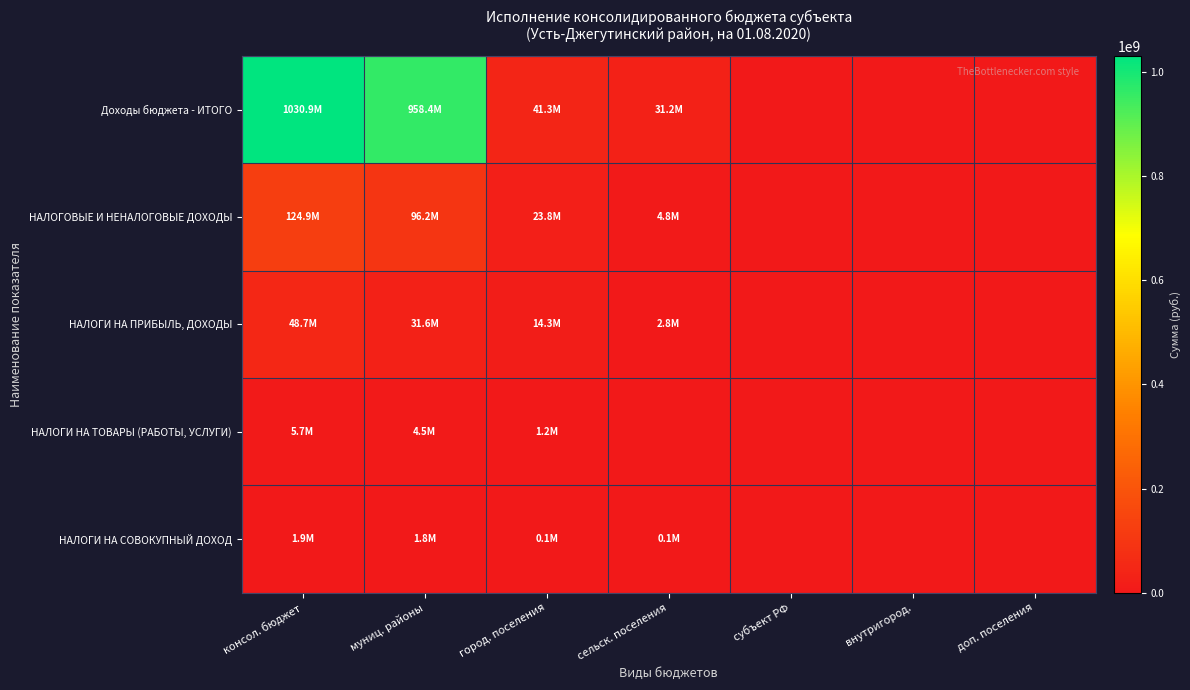

At how many categories does at least one series exceed 174079715?

2